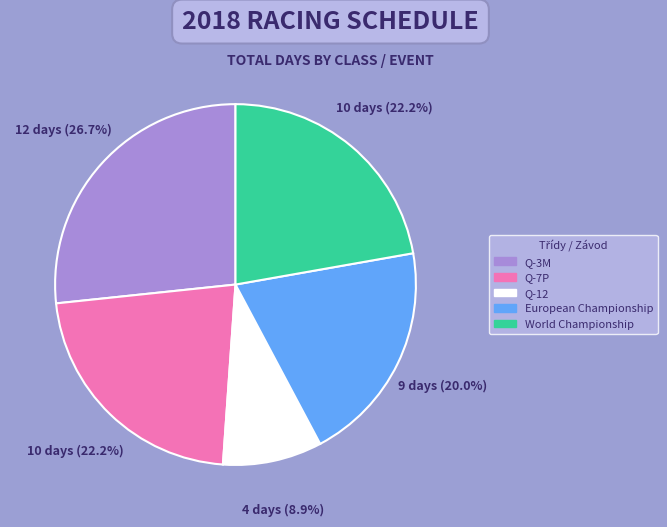

Which has a higher value, European Championship or World Championship?

World Championship